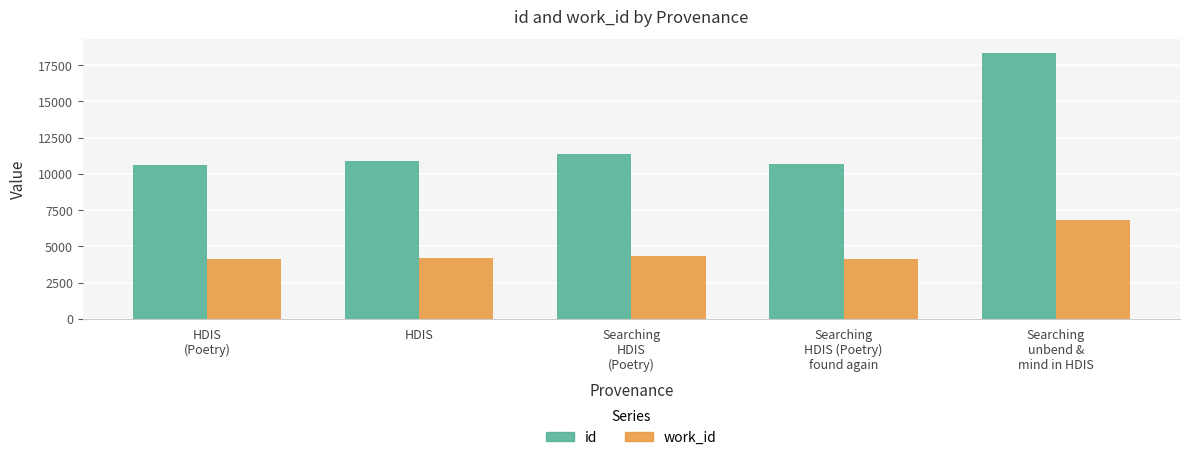

What is the value of the id bar at the 1st from the left?

10644